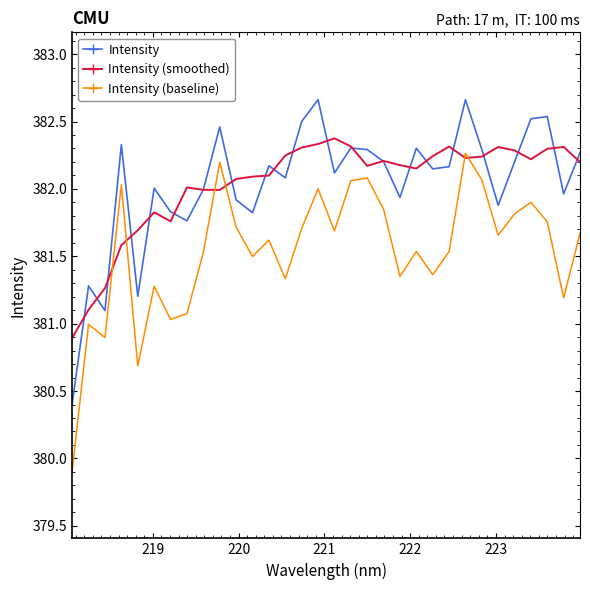

True or false: Intensity (baseline) and Intensity intersect in this chart.

False